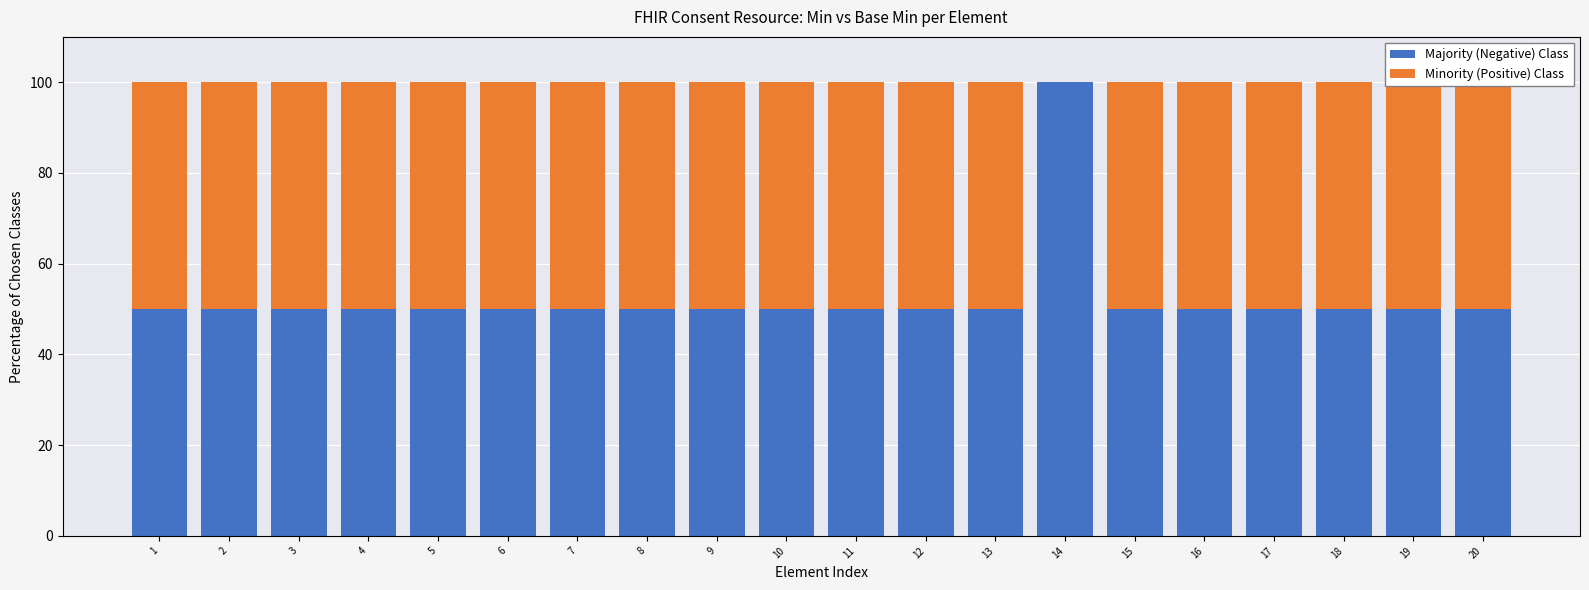

What is the difference between the maximum and minimum values in the Majority (Negative) Class series?

50